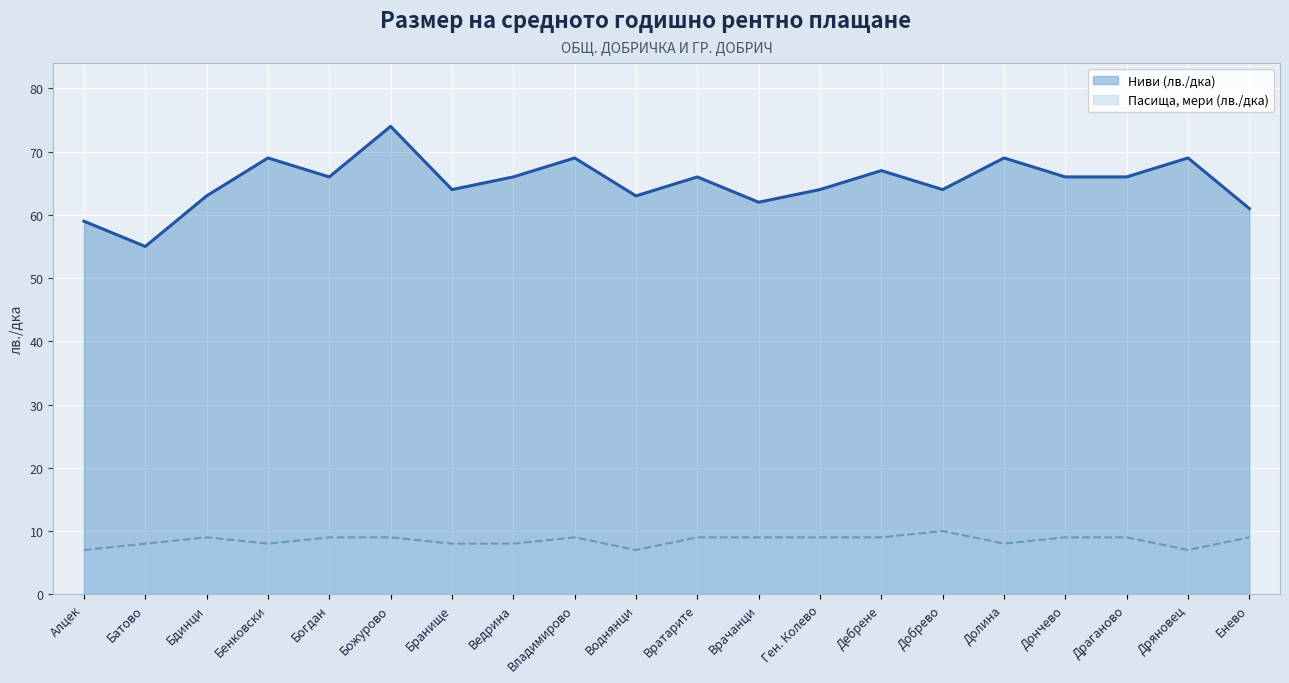

Reading right to left, list all the values displayed in this chart.

Ниви (лв./дка): Енево=61	Дряновец=69	Драганово=66	Дончево=66	Долина=69	Добрево=64	Дебрене=67	Ген. Колево=64	Врачанци=62	Вратарите=66	Воднянци=63	Владимирово=69	Ведрина=66	Бранище=64	Божурово=74	Богдан=66	Бенковски=69	Бдинци=63	Батово=55	Алцек=59
Пасища, мери (лв./дка): Енево=9	Дряновец=7	Драганово=9	Дончево=9	Долина=8	Добрево=10	Дебрене=9	Ген. Колево=9	Врачанци=9	Вратарите=9	Воднянци=7	Владимирово=9	Ведрина=8	Бранище=8	Божурово=9	Богдан=9	Бенковски=8	Бдинци=9	Батово=8	Алцек=7